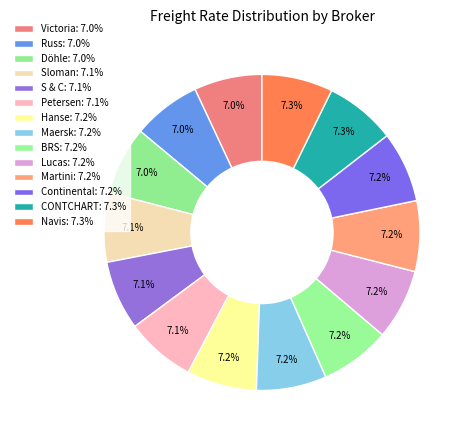

How many slices are in this pie chart?

14